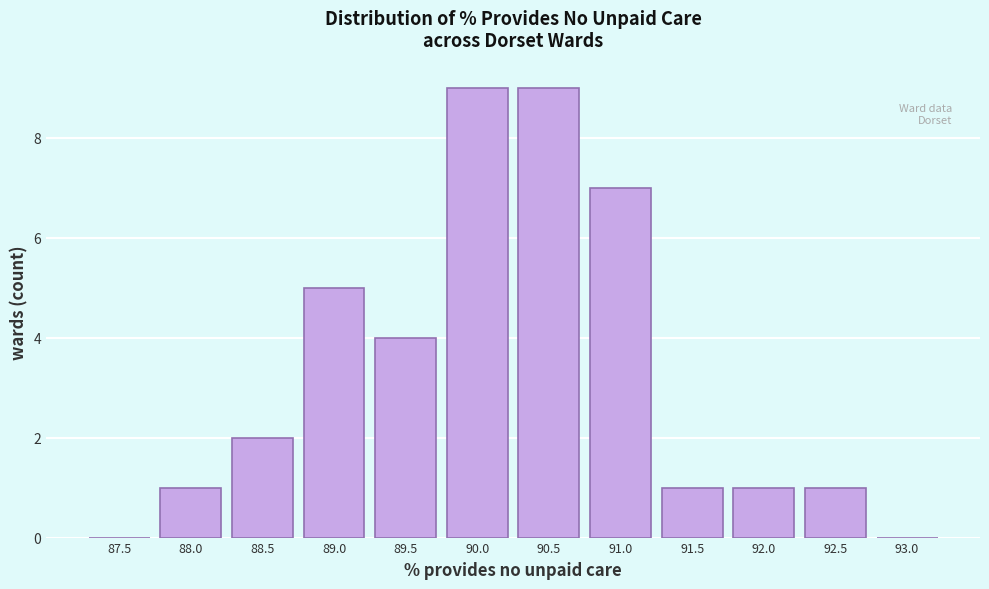

Reading left to right, extract all data points from this chart.

87.5=0	88.0=1	88.5=2	89.0=5	89.5=4	90.0=9	90.5=9	91.0=7	91.5=1	92.0=1	92.5=1	93.0=0